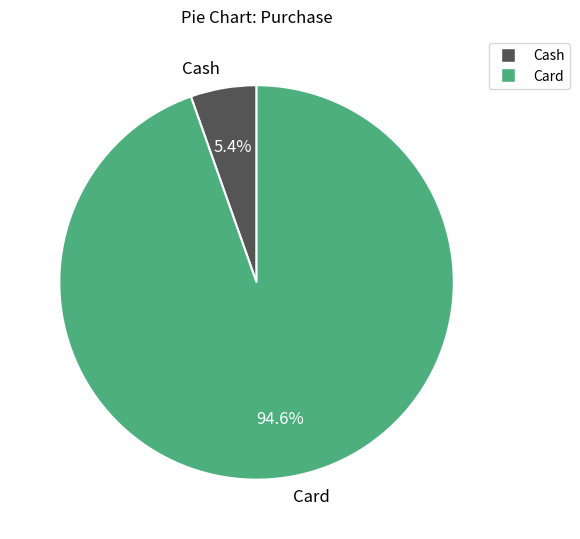

To the nearest percent, what is the difference between the Cash and Card slice percentages?

89%